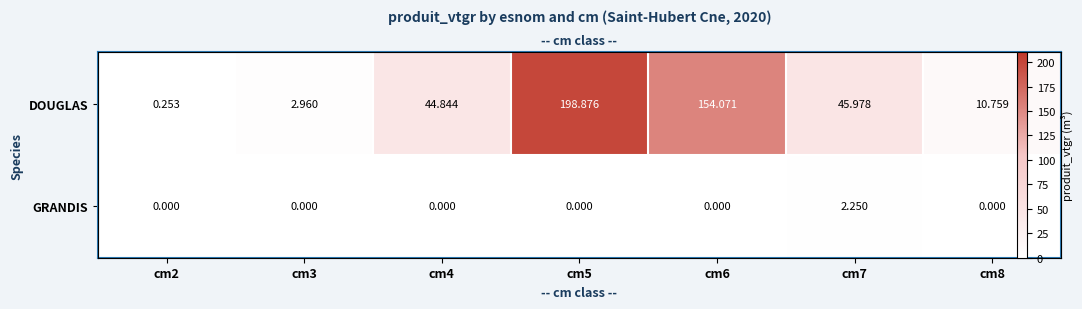

What is the difference between the maximum and second lowest values in the GRANDIS series?

2.2